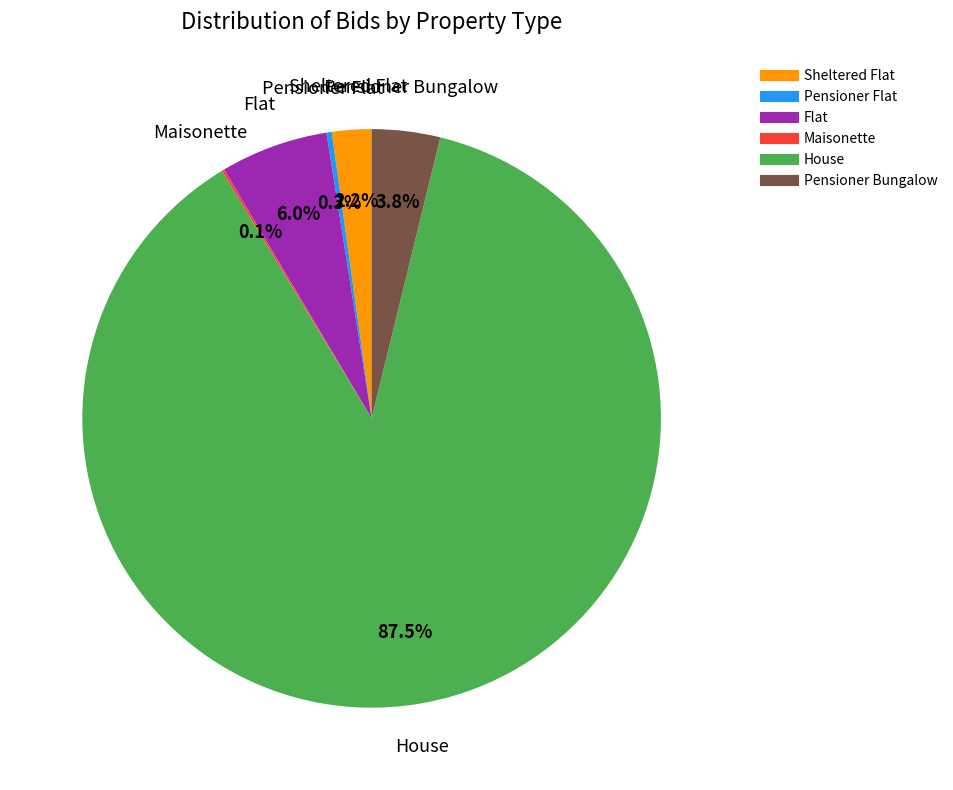

Is there a majority slice in this chart?

Yes